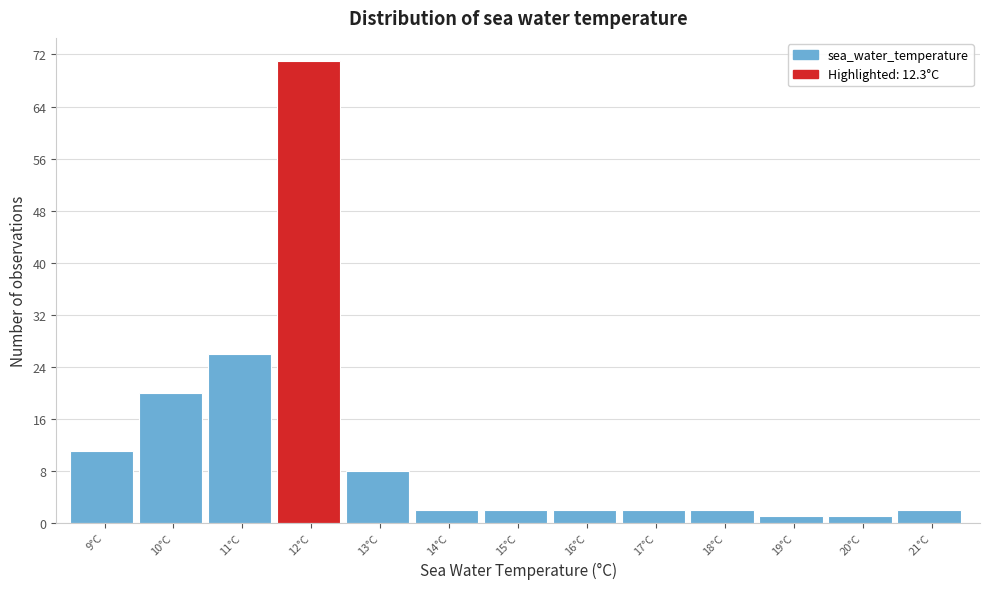

Reading left to right, extract all data points from this chart.

11	20	26	71	8	2	2	2	2	2	1	1	2